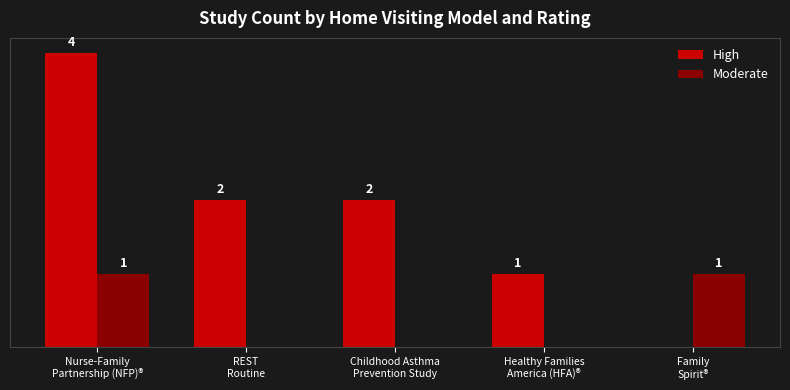

Which series has the largest total across all categories?

High